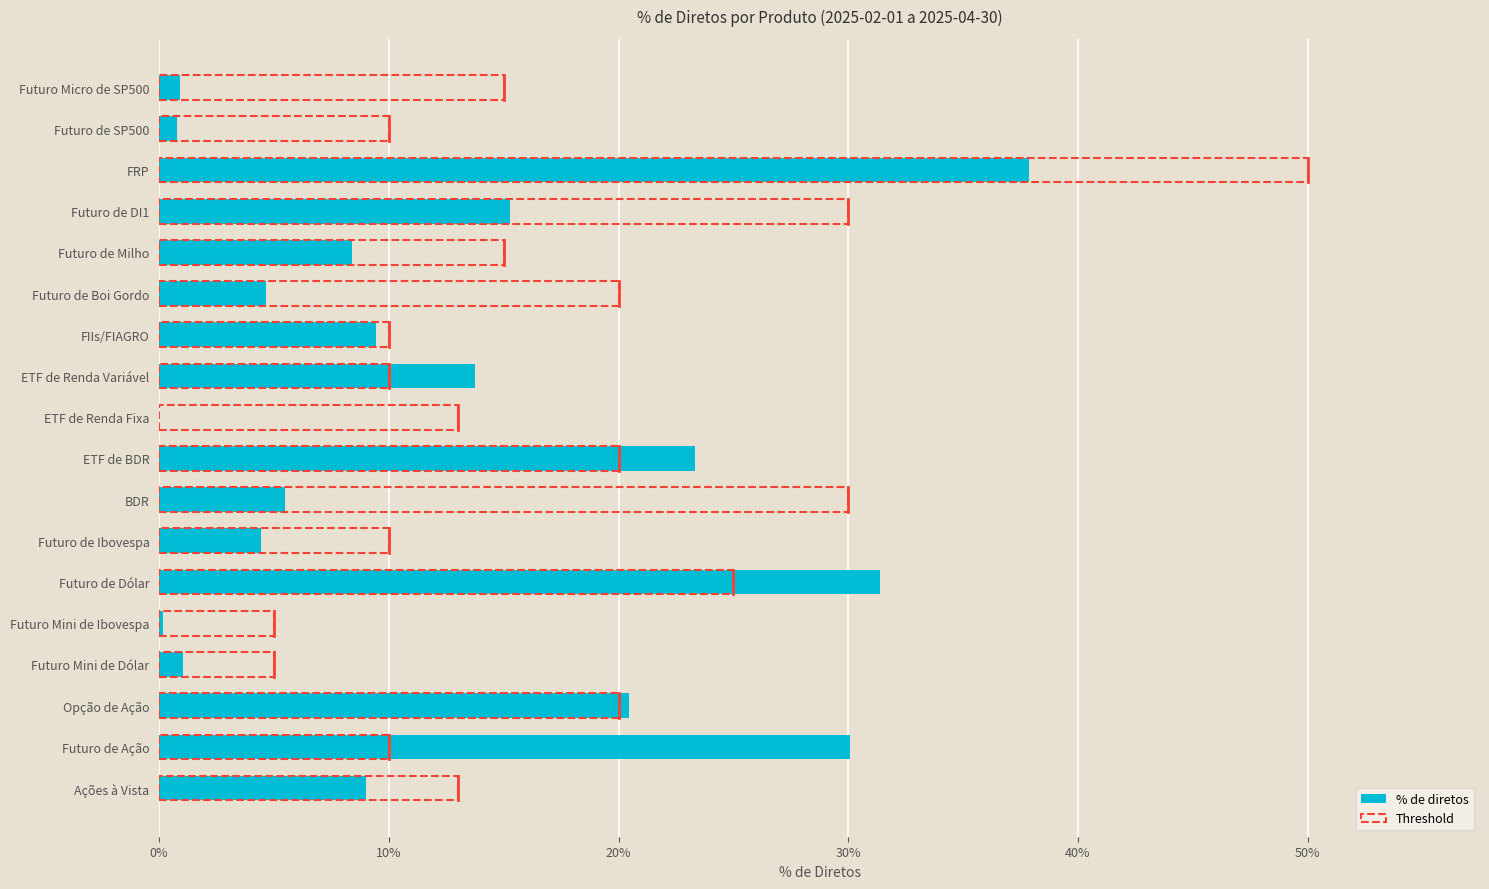

At how many categories does at least one series exceed 0?

18